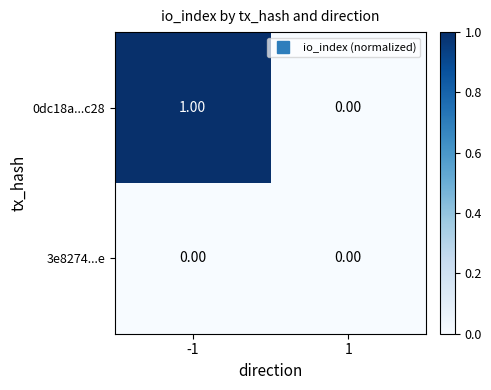

Between -1 and 1, which series saw the biggest shift?

0dc18a...c28